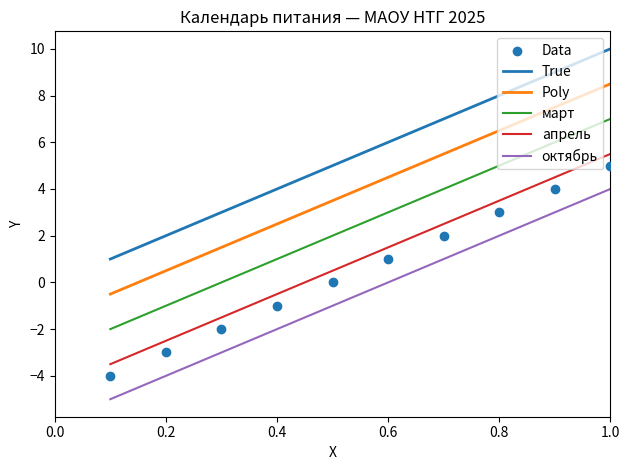

What is the total value across all series at 10?

50